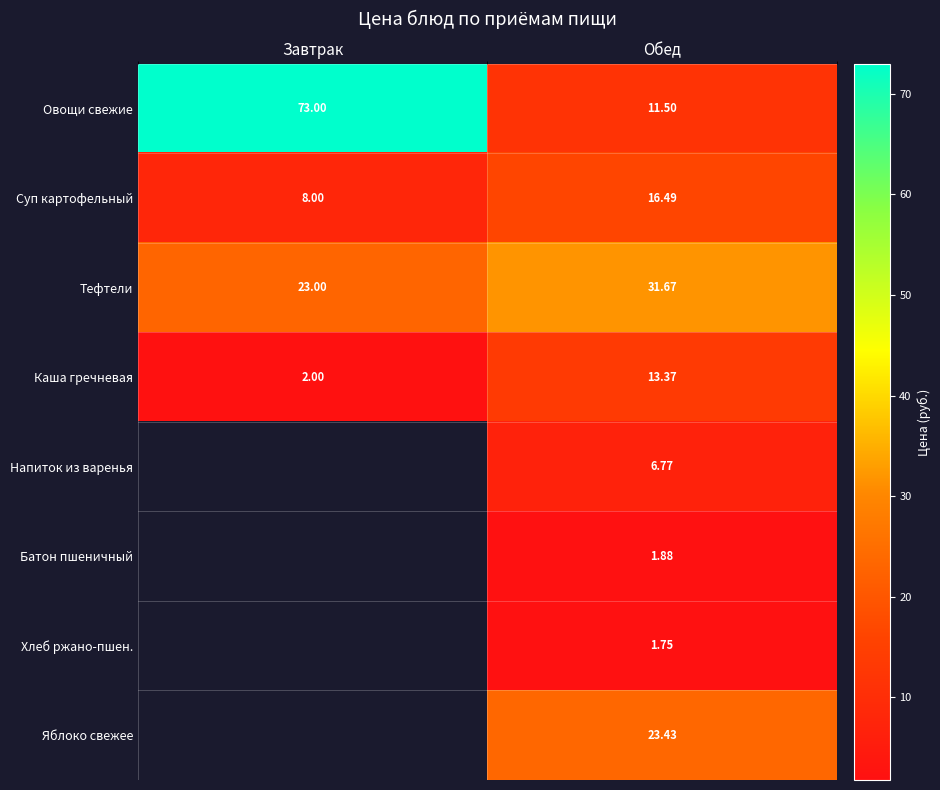

At which label is Овощи свежие closest to 42?

Обед